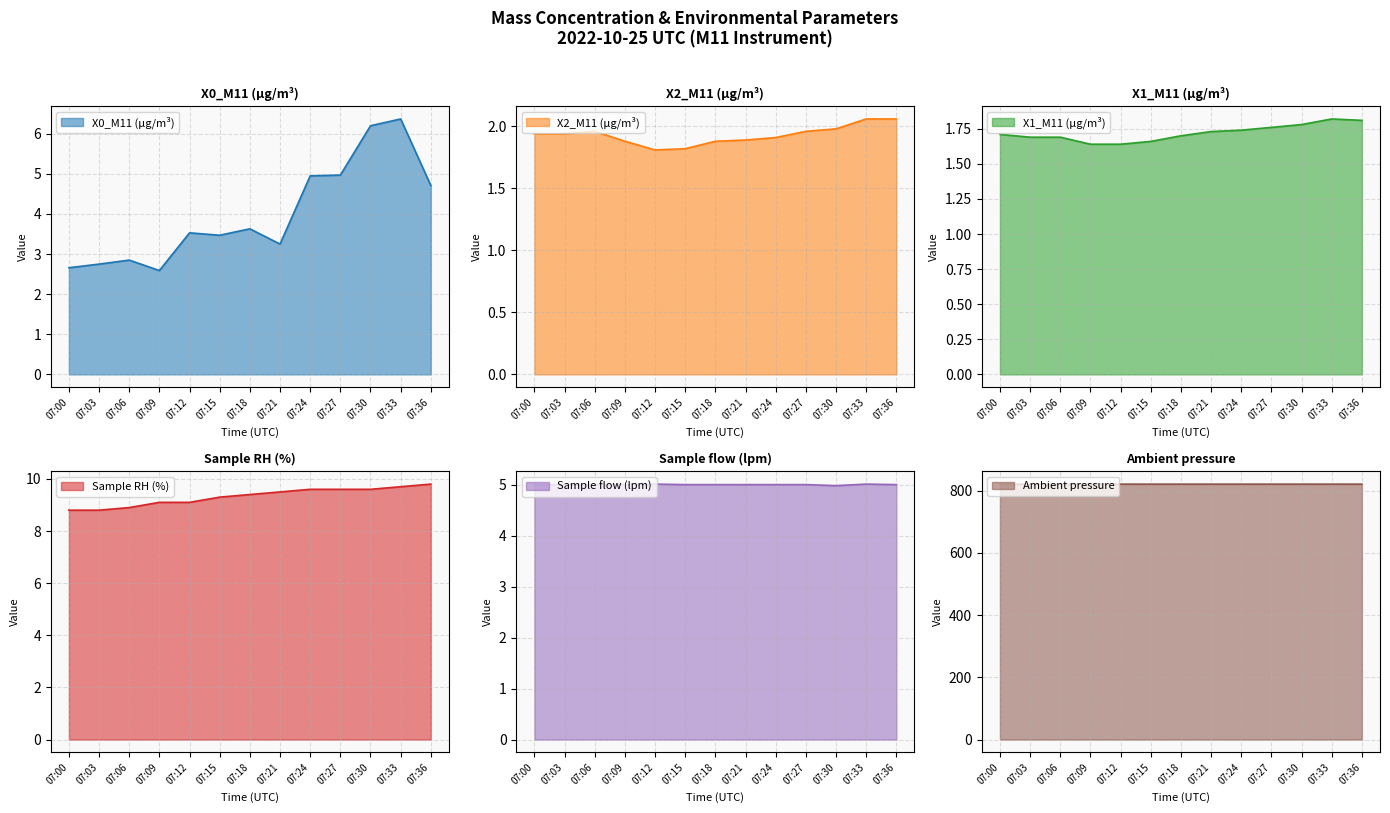

Which category has the lowest value across all series?

07:09